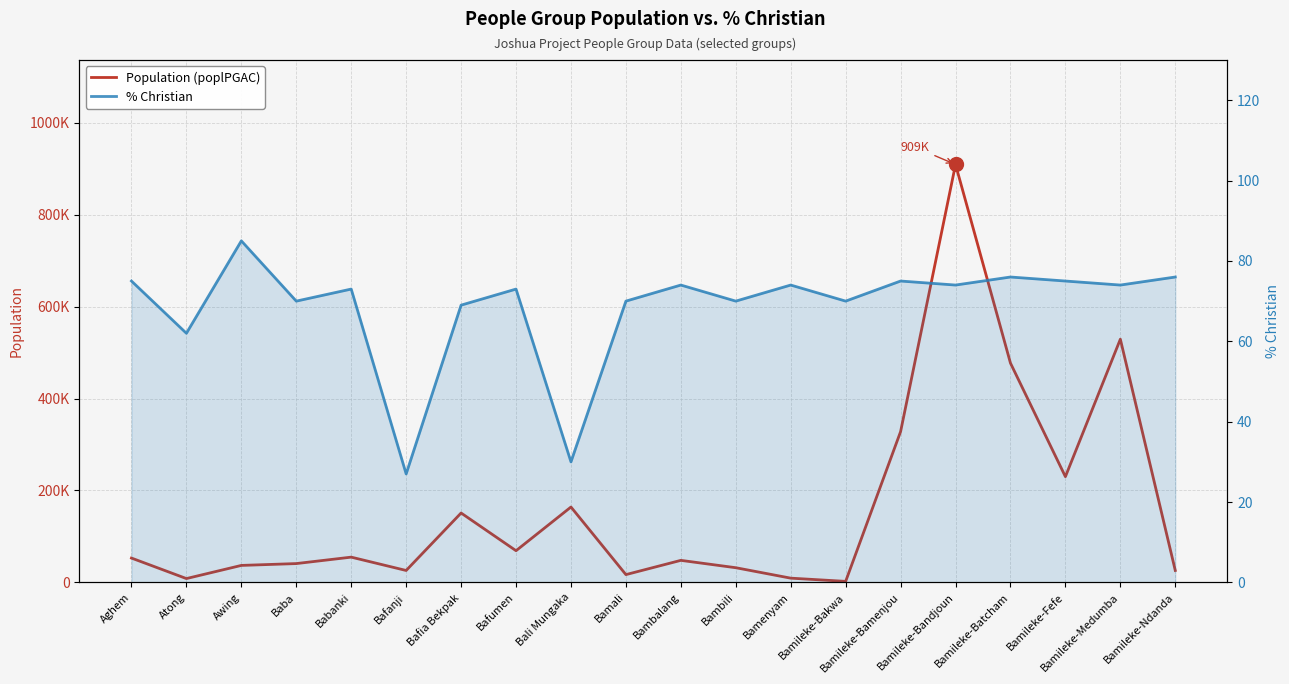

What is the value of the Population (poplPGAC) point at the 5th from the left?

55000